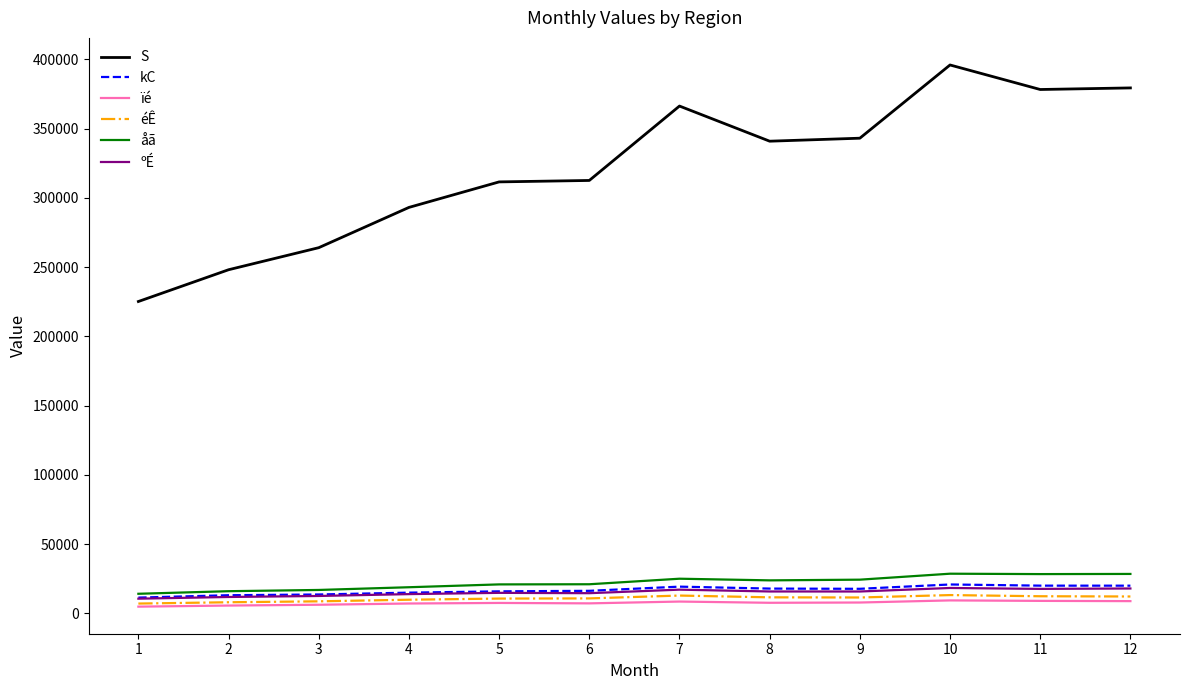

Which series has the largest total across all categories?

S